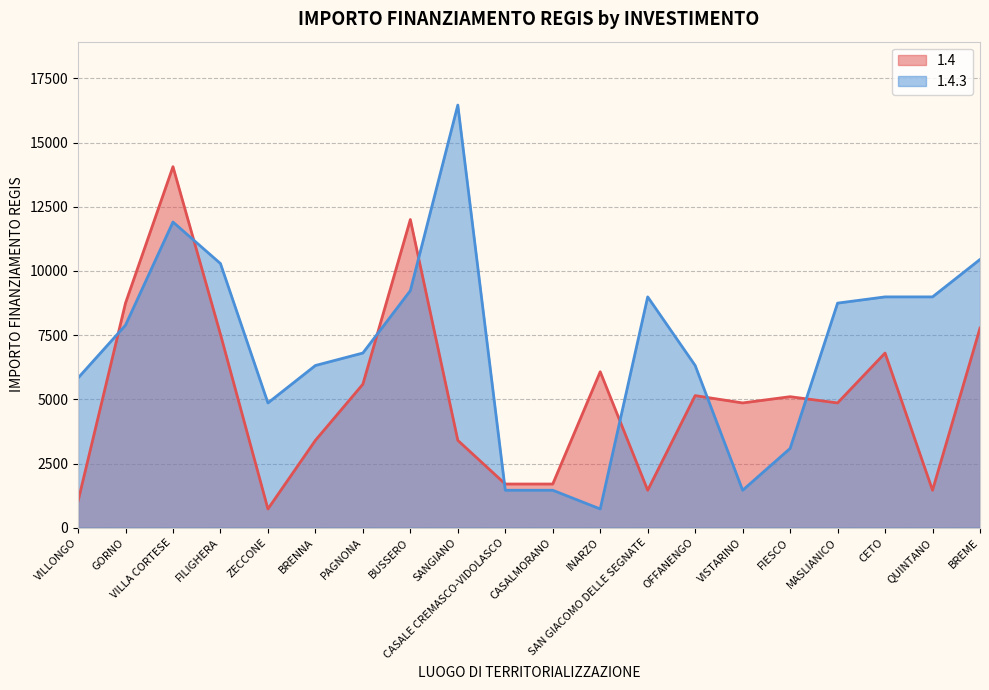

Rank the series at BRENNA from highest to lowest value.

1.4.3, 1.4